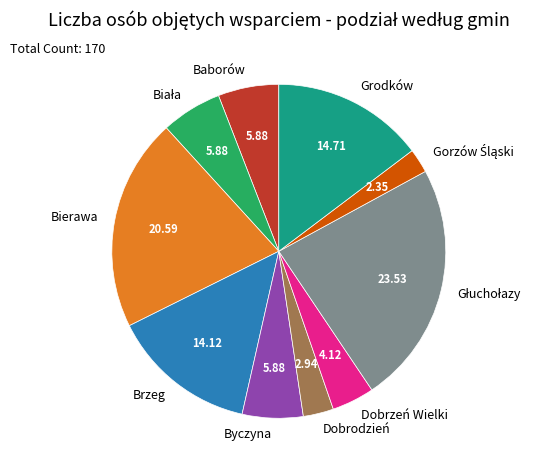

Approximately how many times larger is the value at Baborów compared to Bierawa?

0.3